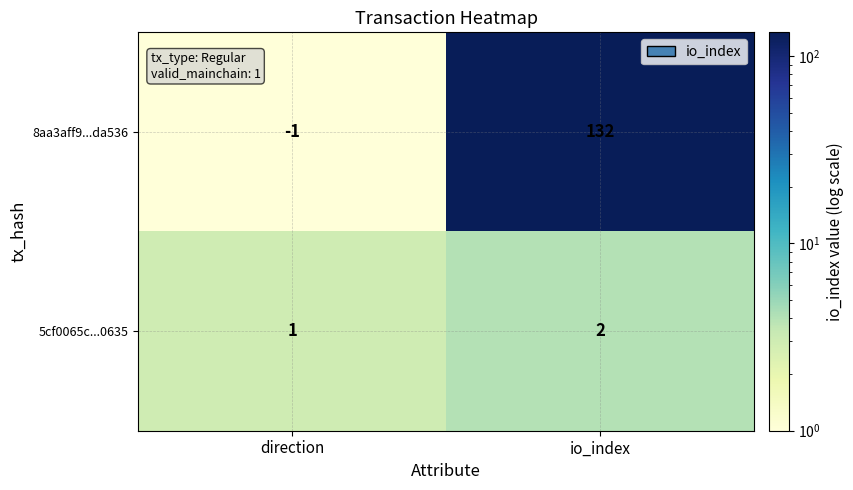

Rank the series by their maximum value, from highest to lowest.

8aa3aff9...da536, 5cf0065c...0635